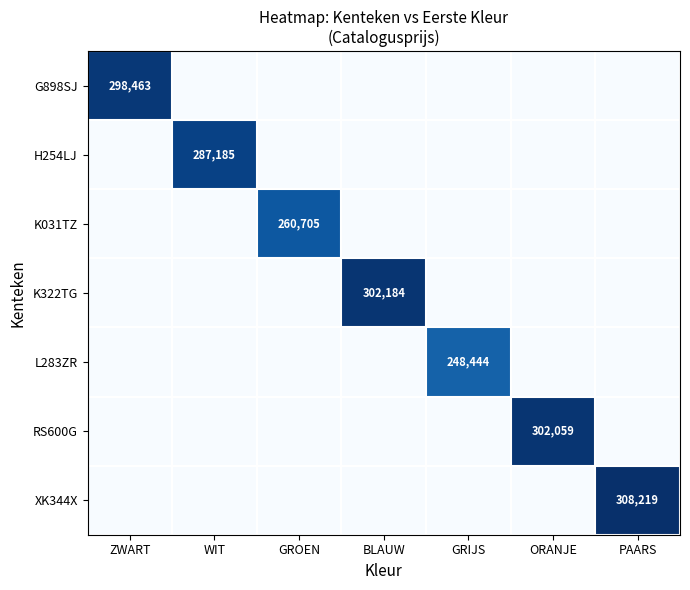

Rank the categories by G898SJ value from lowest to highest.

WIT, GROEN, BLAUW, GRIJS, ORANJE, PAARS, ZWART